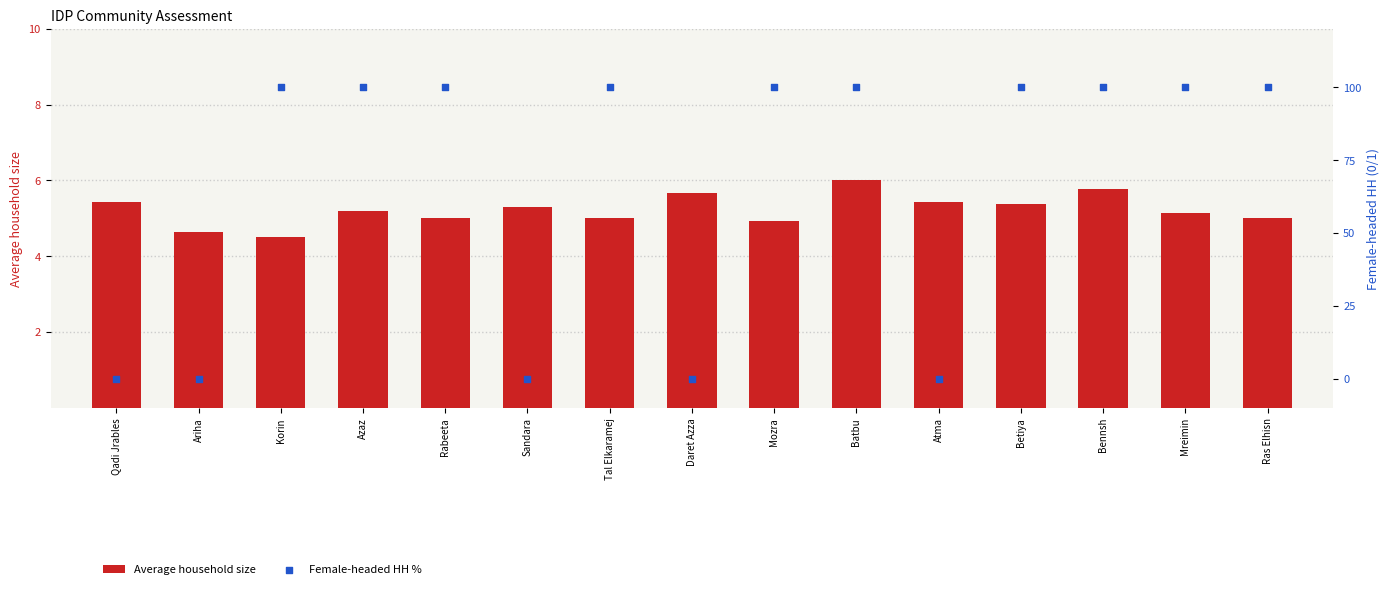

At how many categories does at least one series exceed 68?

10